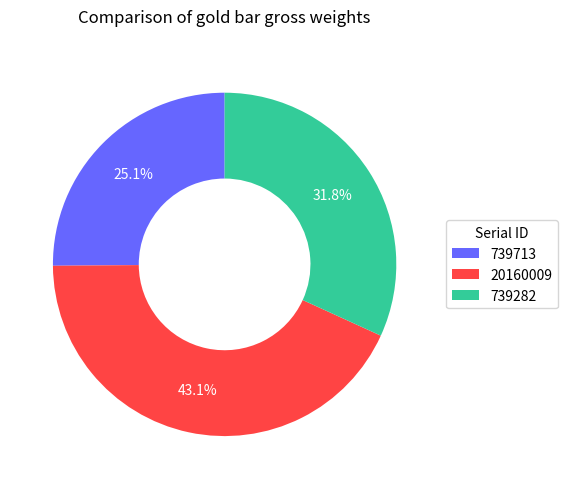

How many segments does this pie chart have?

3